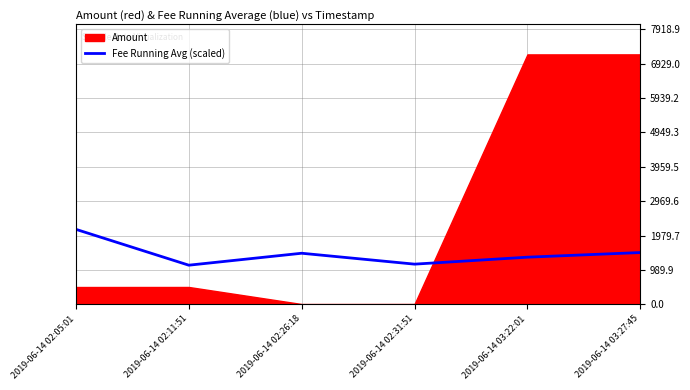

At which label does Fee Running Avg (scaled) reach its peak?

2019-06-14 02:05:01